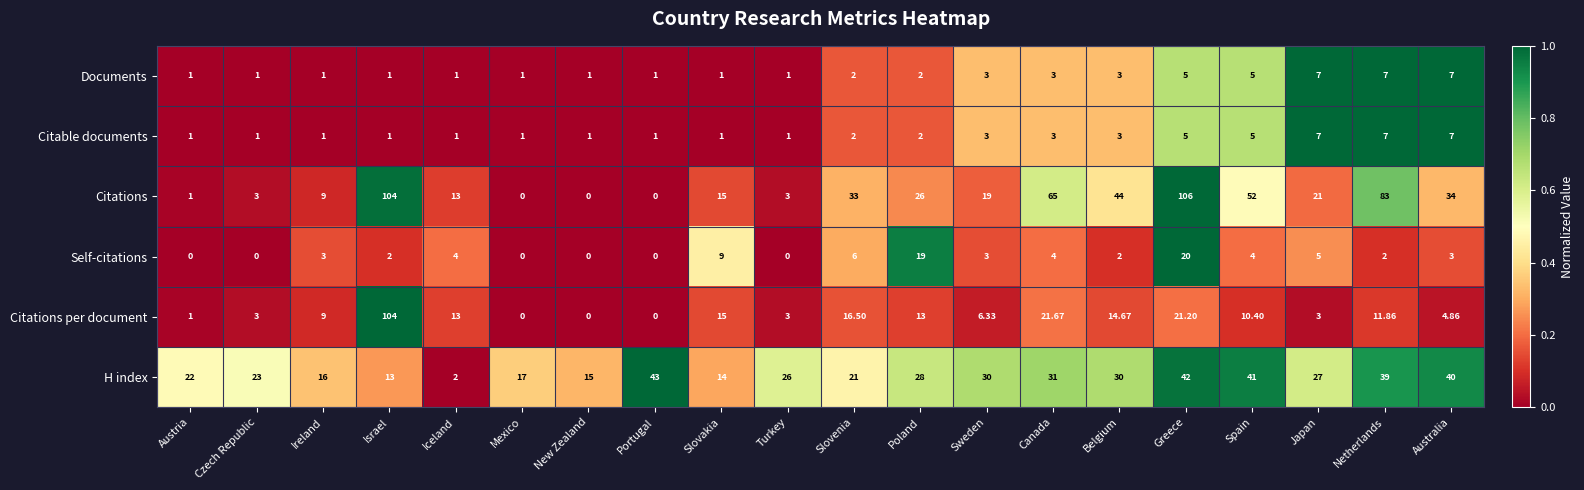

Which series has the largest range (max minus min)?

Citations